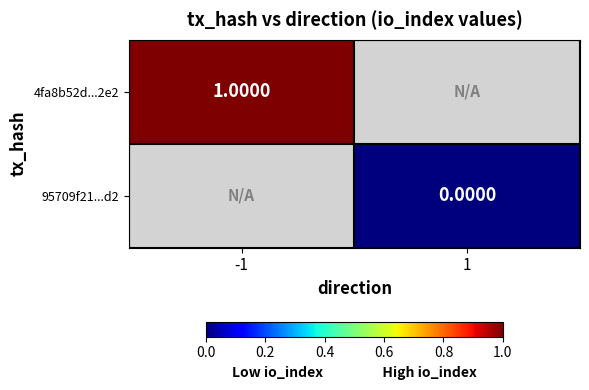

Is the value of 95709f21...d2 at 1 greater than the value of 4fa8b52d...2e2 at -1?

No